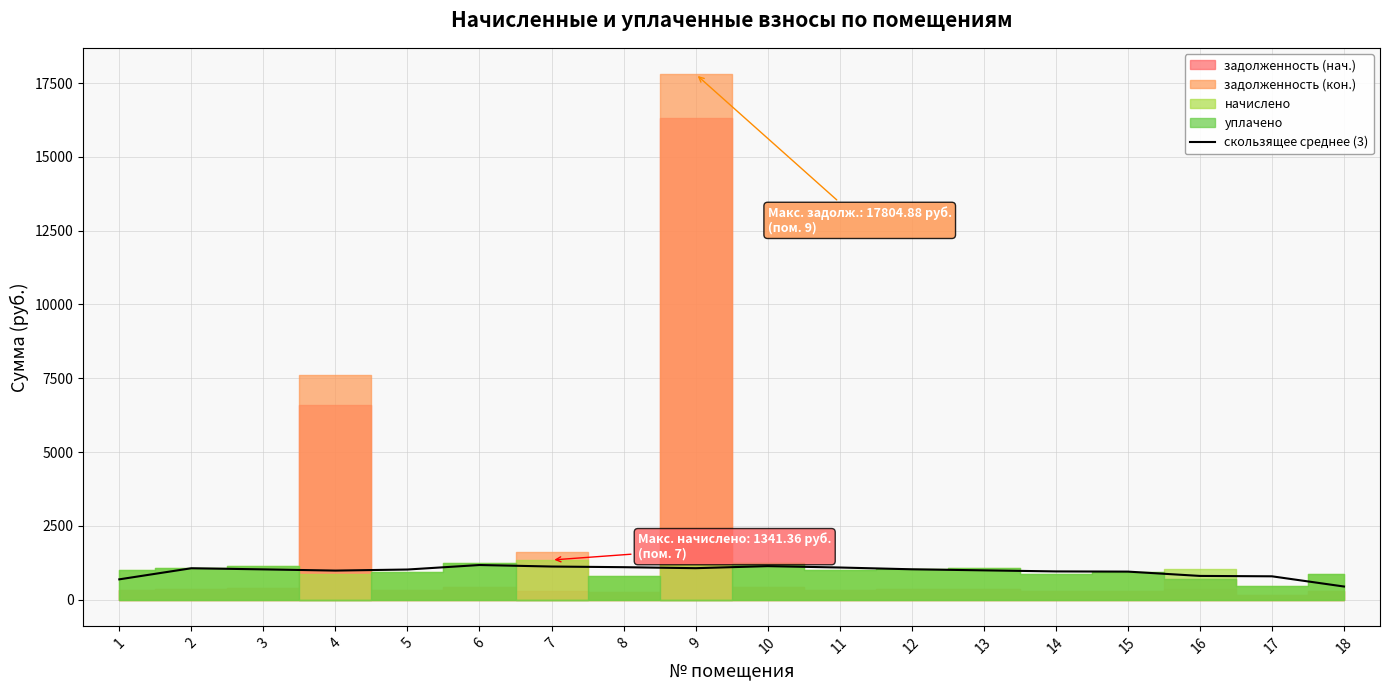

The chart shows a value of 624.8 at 11. True or false?

False